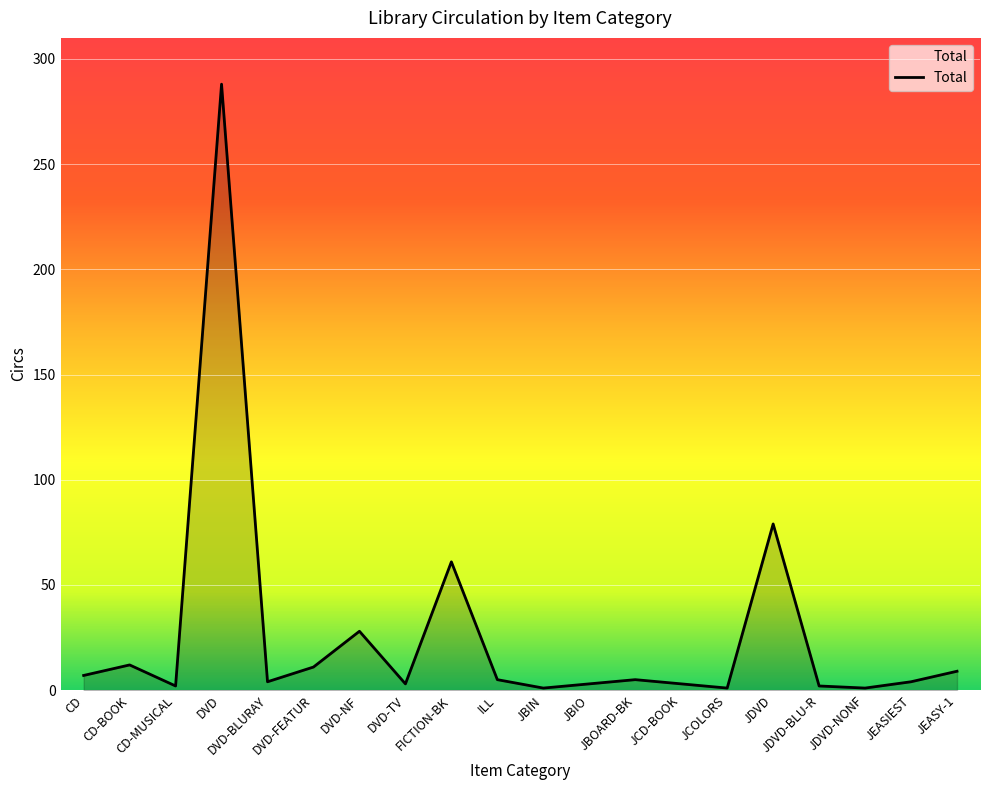

Does the chart have visible grid lines?

Yes